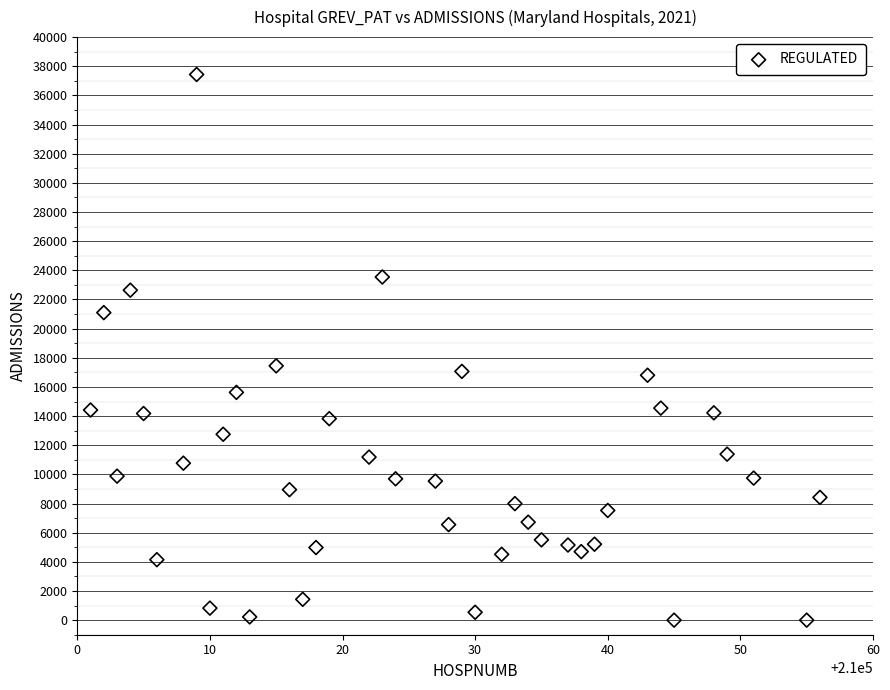

What is the range of X values (max minus min)?

55